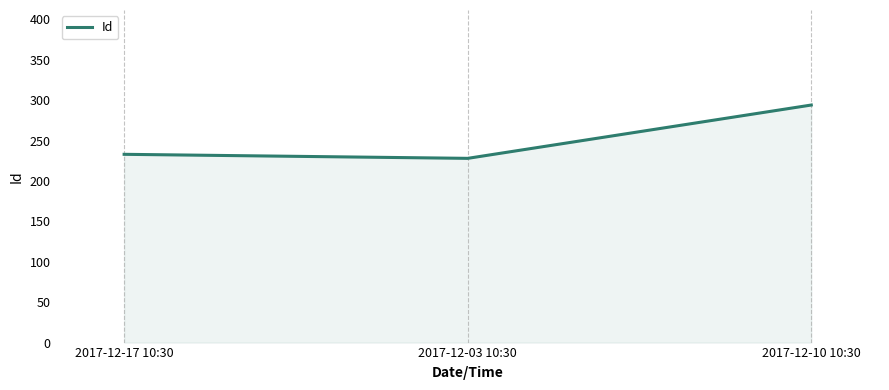

What is the smallest value displayed?

228